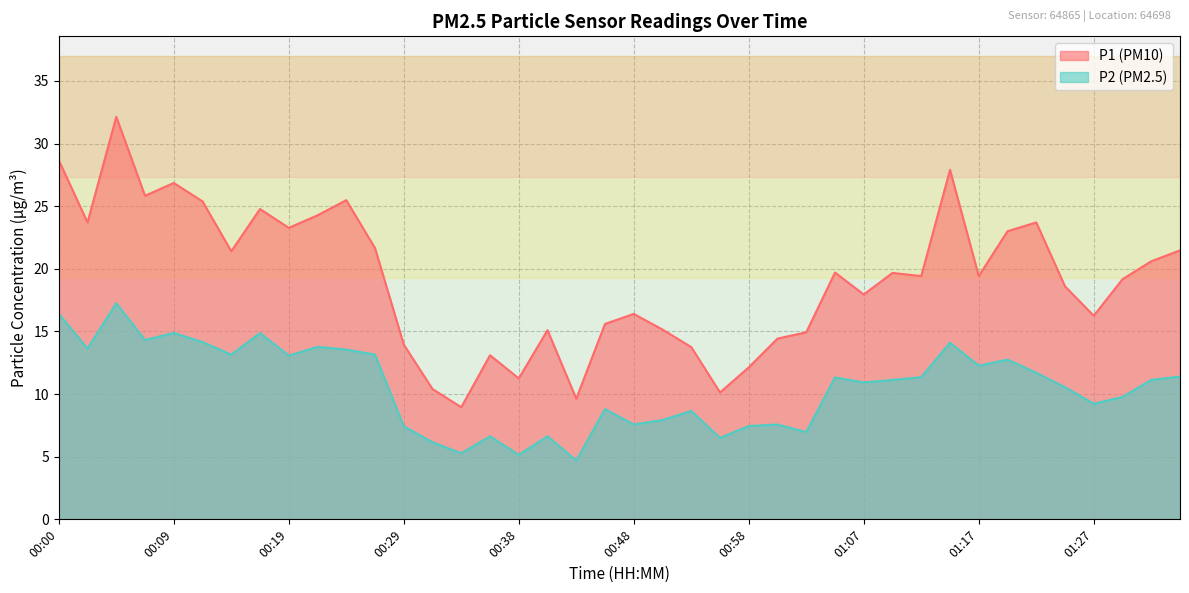

Which category has the lowest value in the P2 series?

00:43